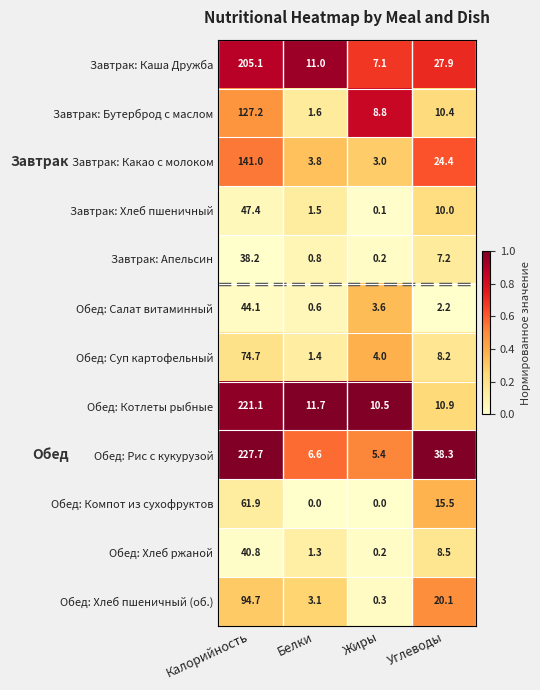

Is the value of Обед: Хлеб пшеничный (об.) at Углеводы greater than the value of Завтрак: Каша Дружба at Белки?

Yes